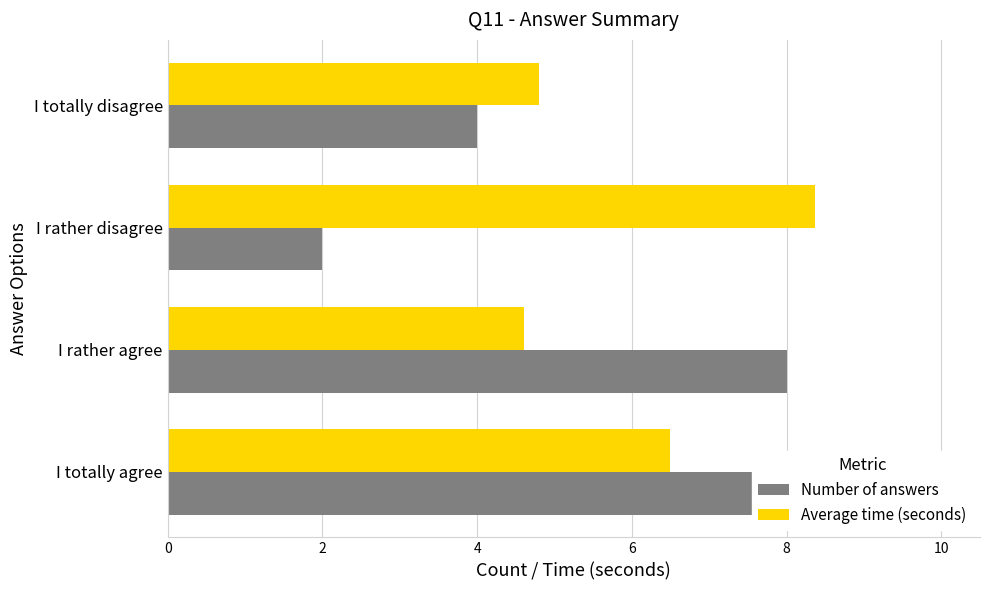

The value of Average time (seconds) at I rather disagree is 13.9. True or false?

False